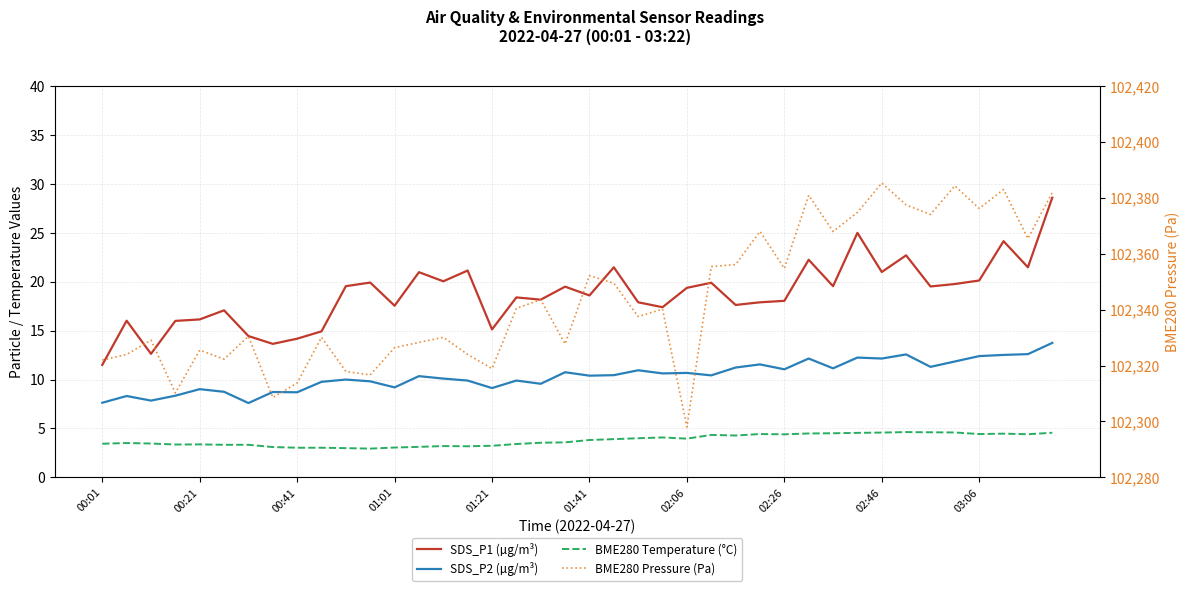

How many lines are shown in the chart?

4